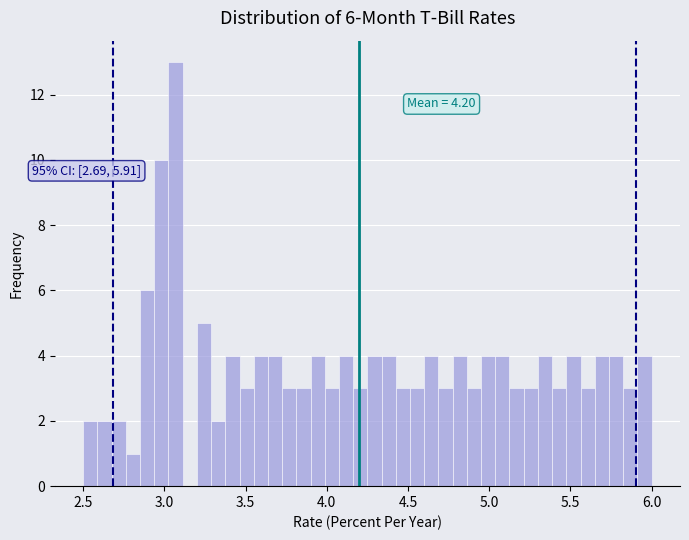

Around what value on the x-axis is the tallest bar? Give the approximate position of its centre, as read against the axis.

3.05